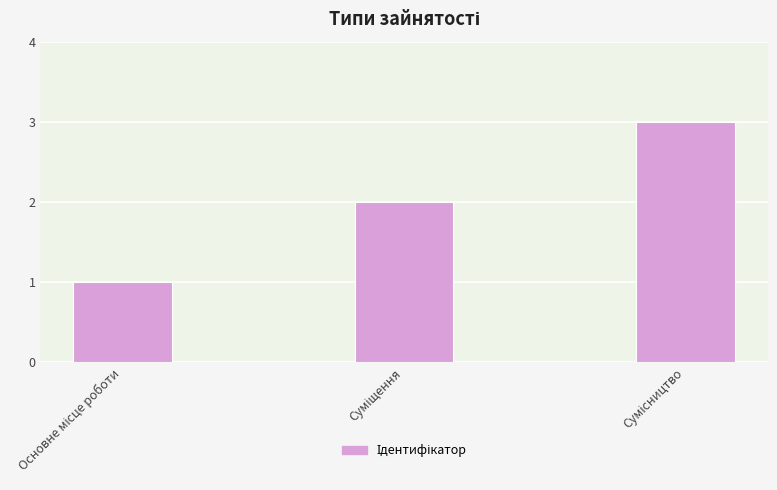

What is the greatest value displayed?

3